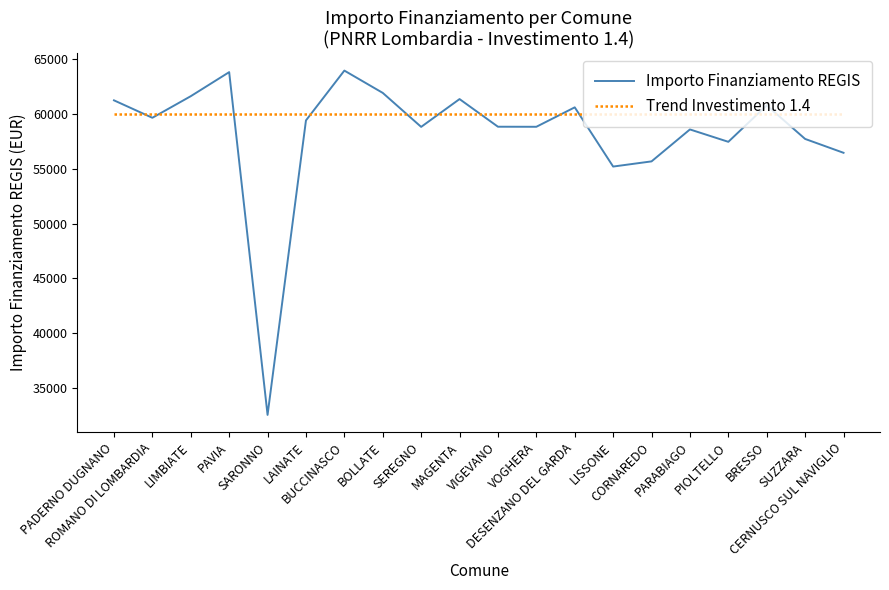

True or false: Trend Investimento 1.4 has a value of 29817.4 at CORNAREDO.

False